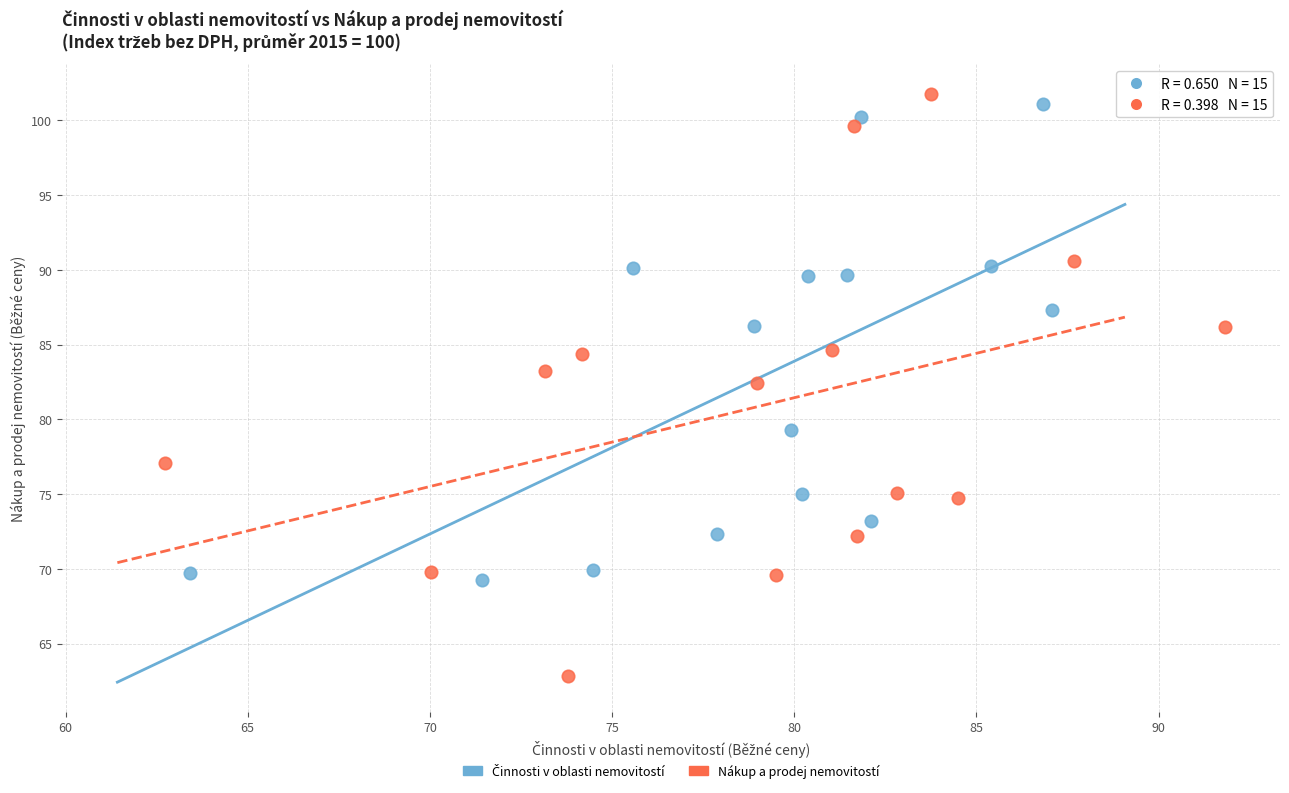

Which series has the largest Y range (max minus min)?

Nákup a prodej nemovitostí